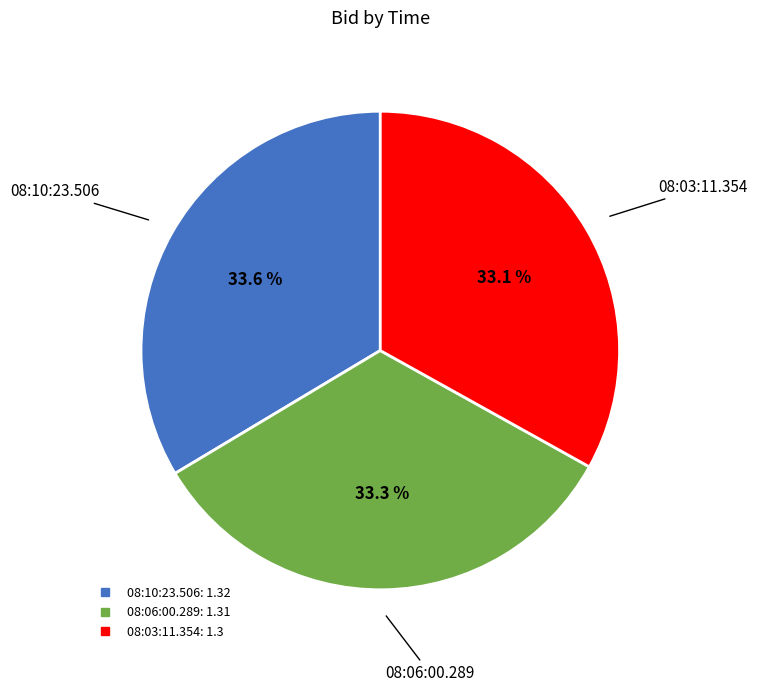

What is the total percentage of 08:03:11.354 and 08:06:00.289?

66.4%